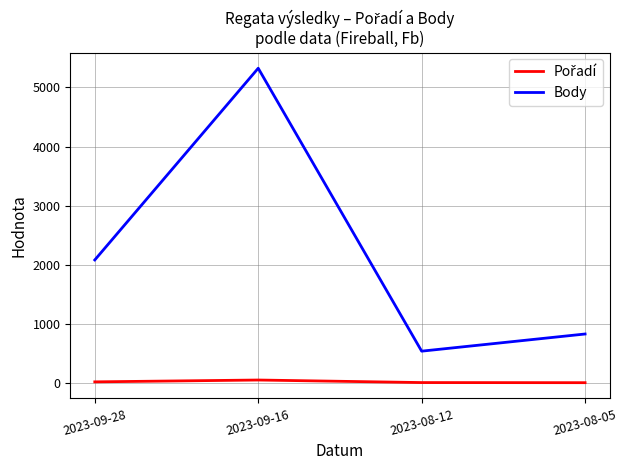

The value of Body at 2023-09-28 is 2870. True or false?

False